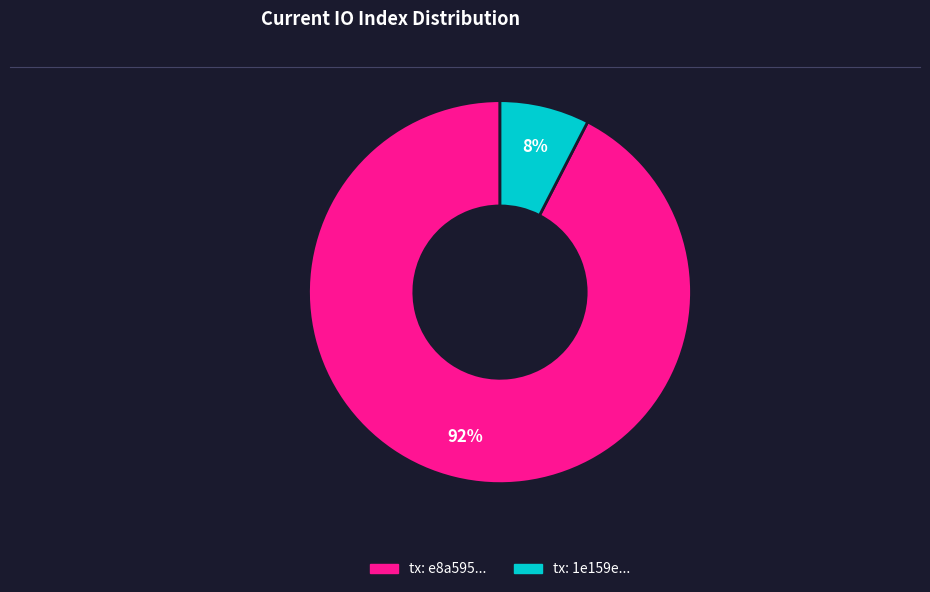

Is there a majority slice in this chart?

Yes